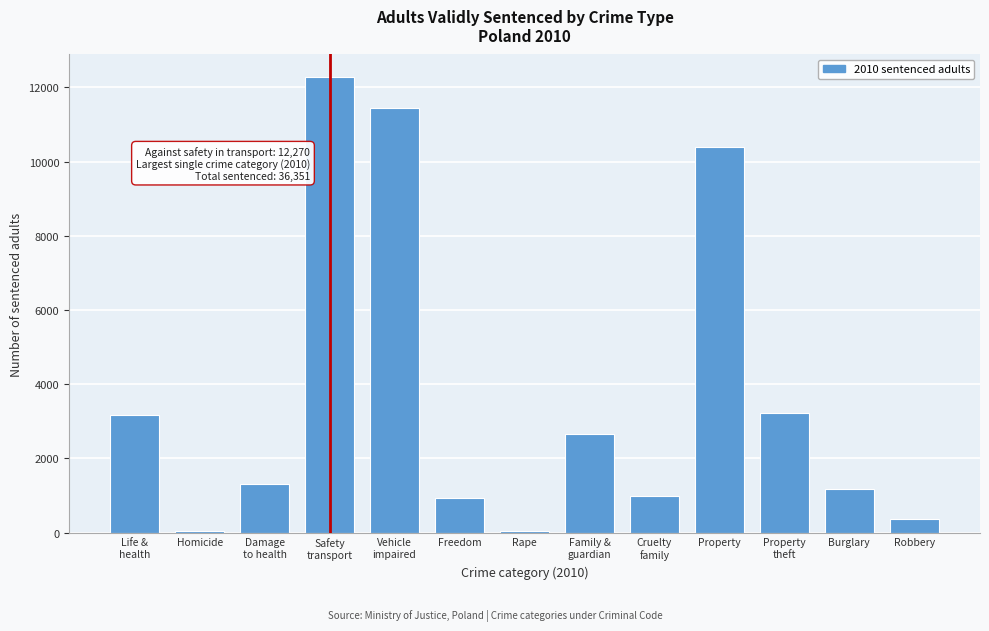

What is the maximum value shown in the chart?

12270